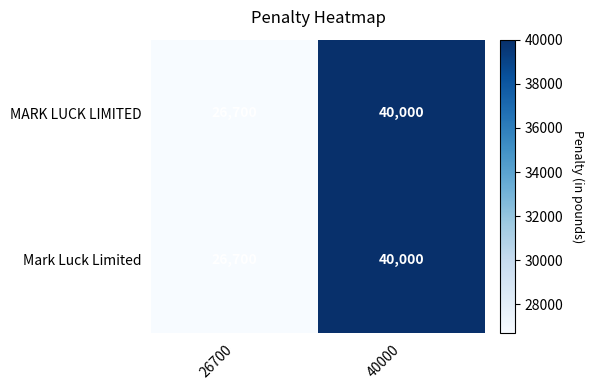

True or false: MARK LUCK LIMITED has a value of 46179 at 26700.

False